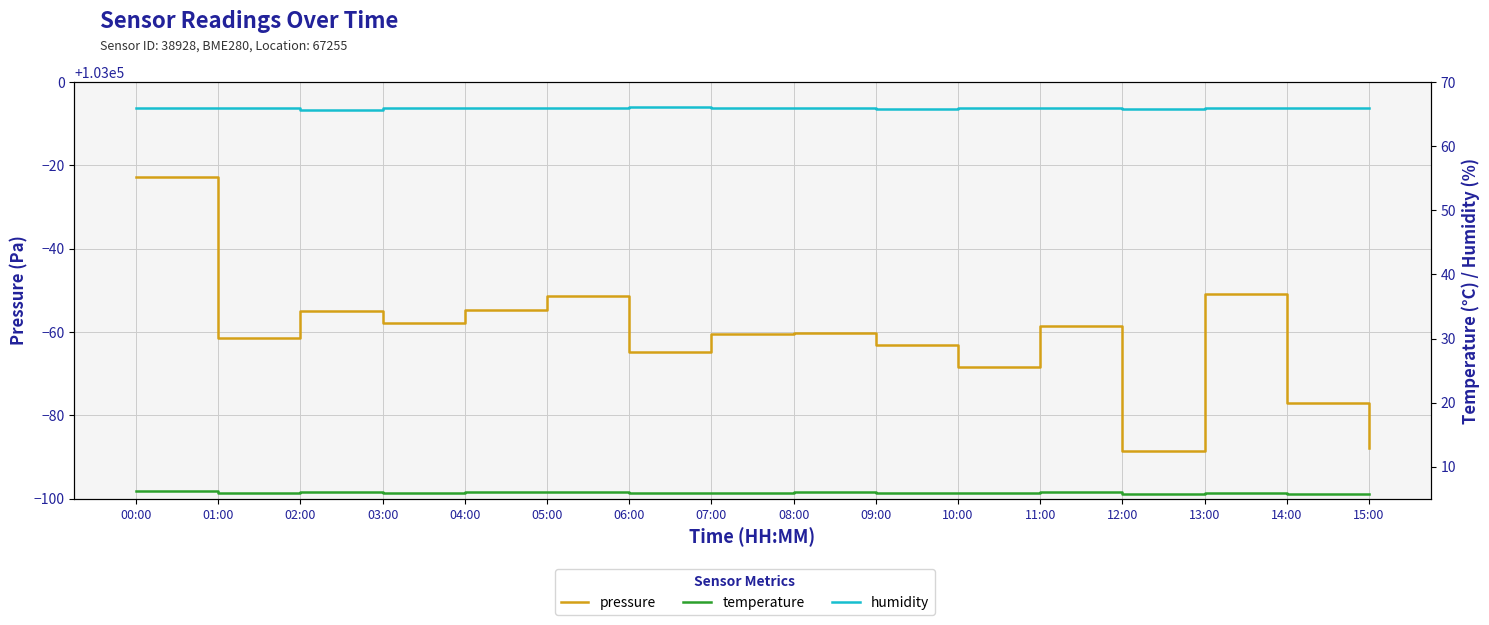

How many interior local peaks does the temperature series have?

5